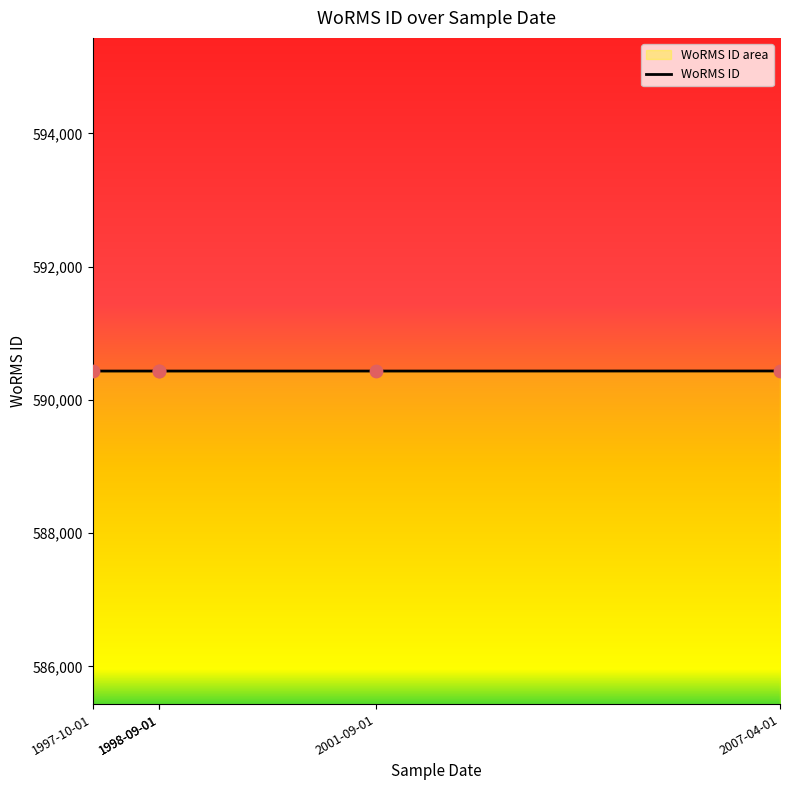

Which has a higher value, 1997-10-01 or 1998-09-01?

1997-10-01